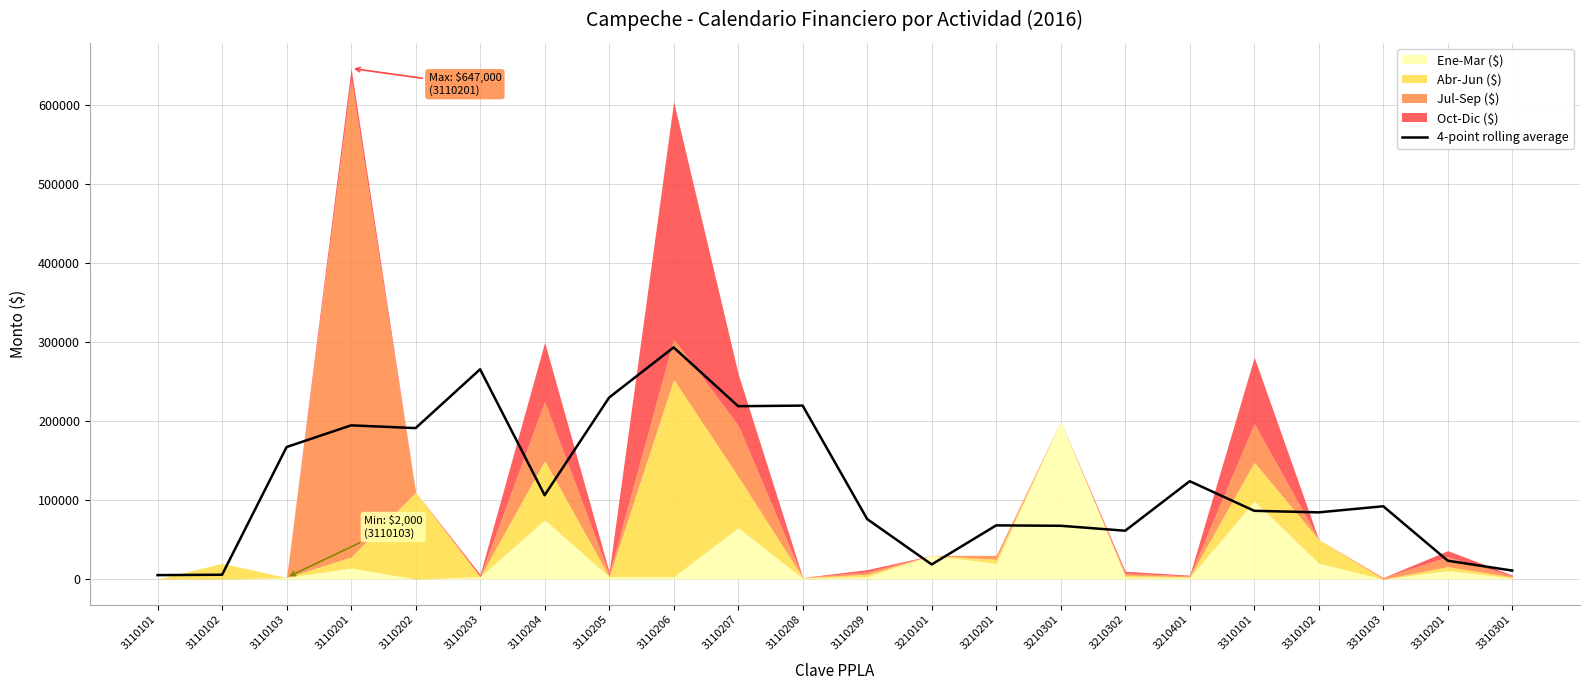

Does the chart have visible grid lines?

Yes